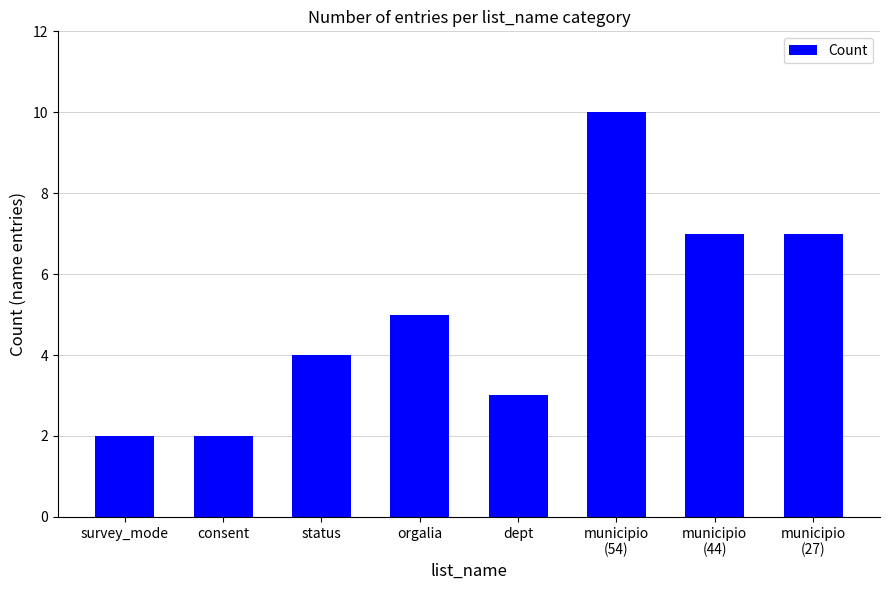

Reading right to left, transcribe all the data shown in this chart.

7	7	10	3	5	4	2	2